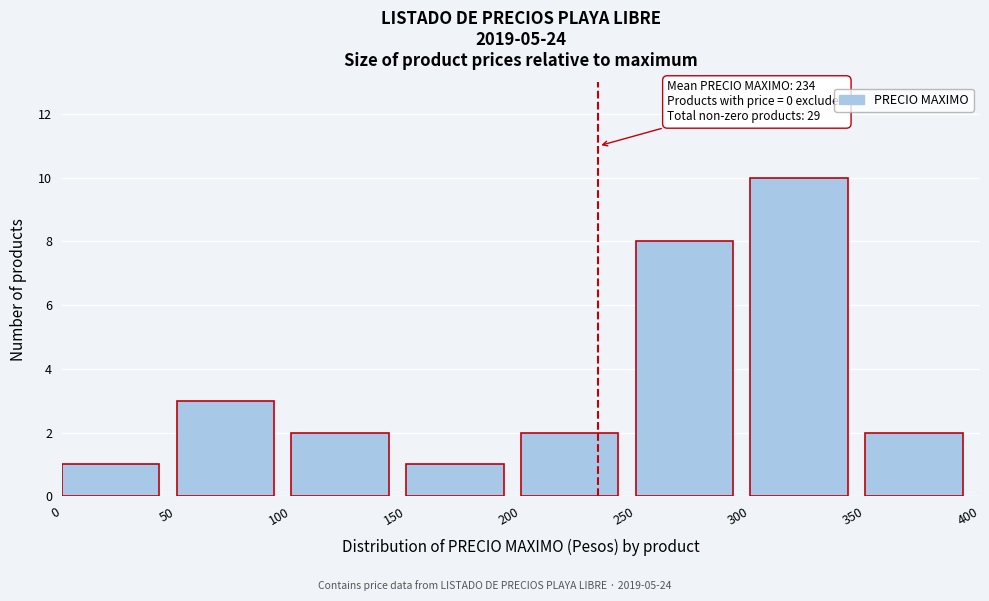

Over which range of the x-axis is the bar tallest?

300 to 350